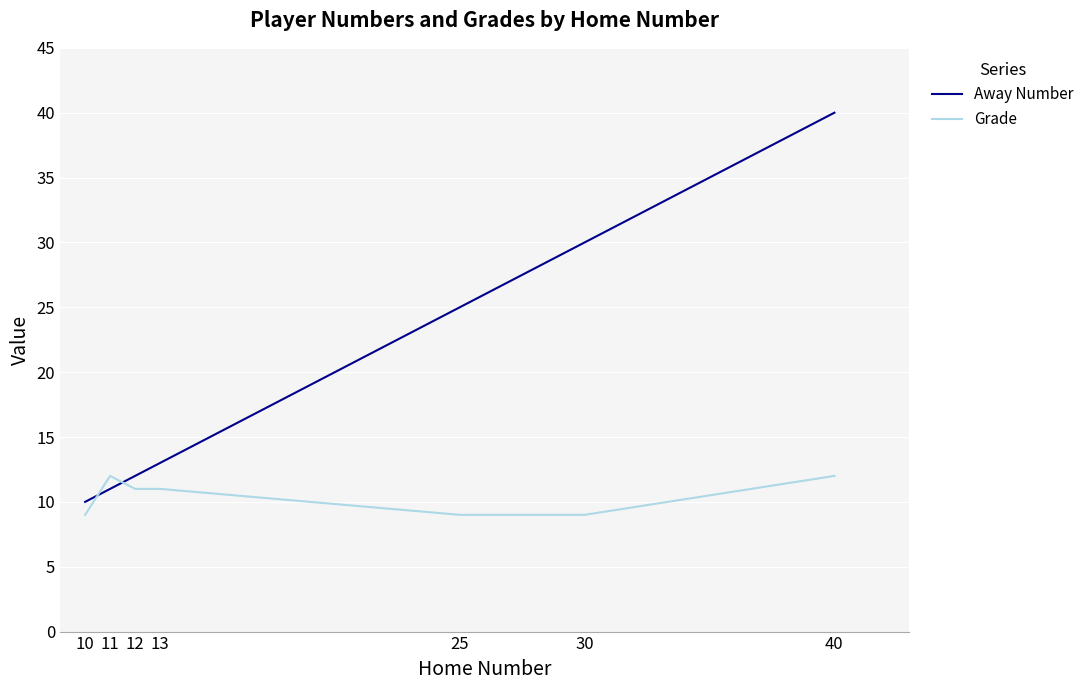

What is the sum of the Grade values at 10 and 11?

21